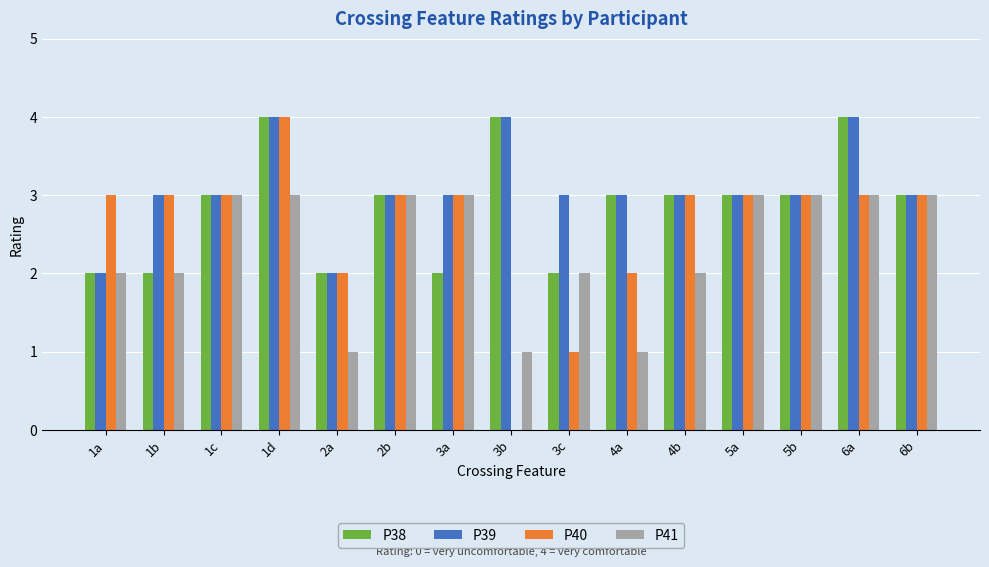

What is the sum of all P40 values?

39